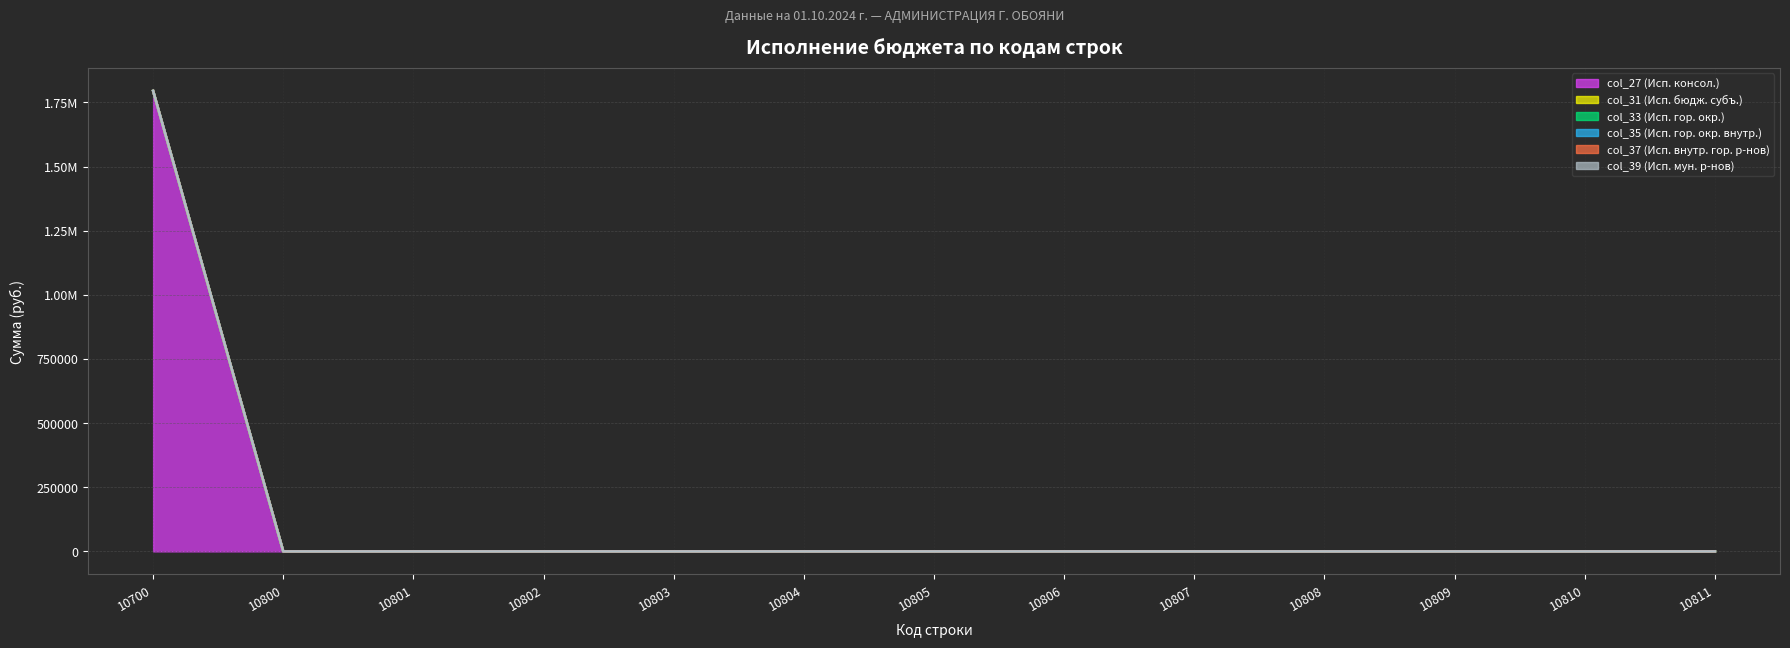

Between 10804 and 10802, which is larger?

10804